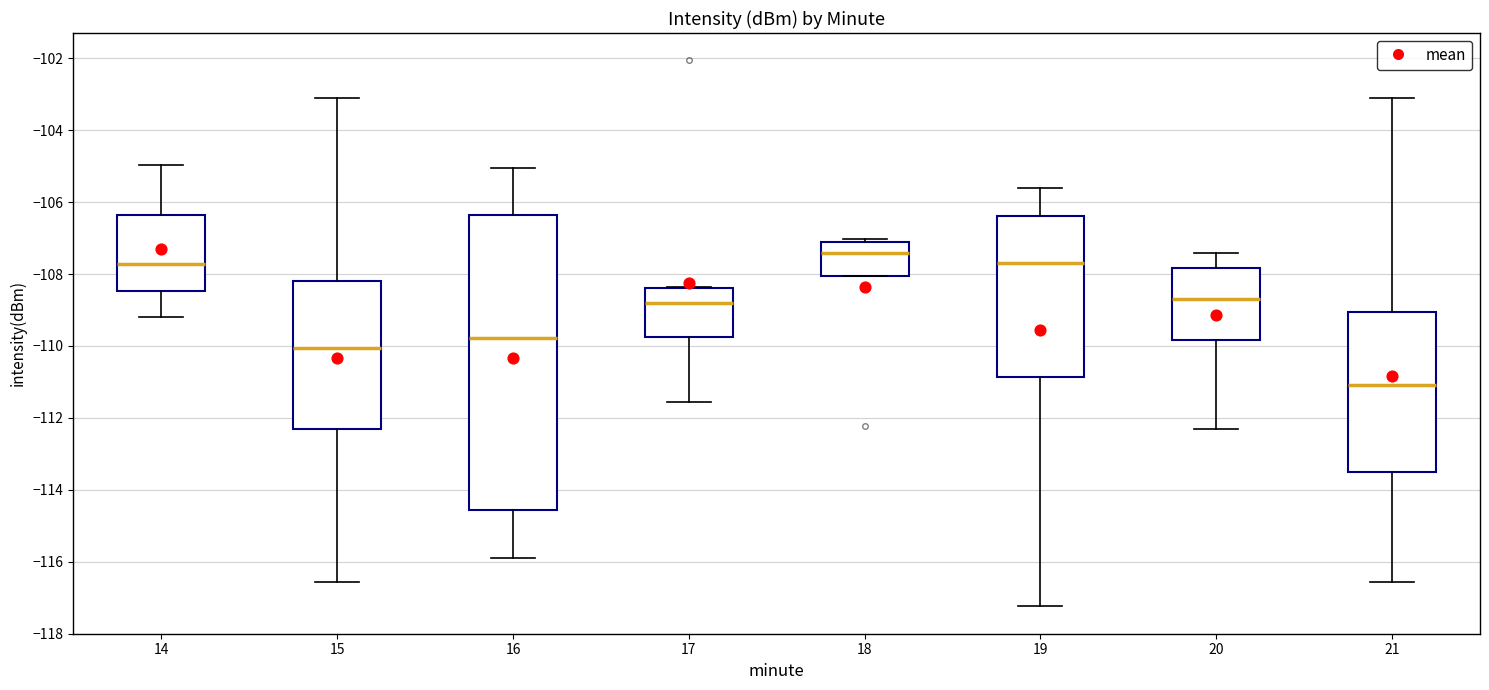

Which box's median line is the lowest?

21